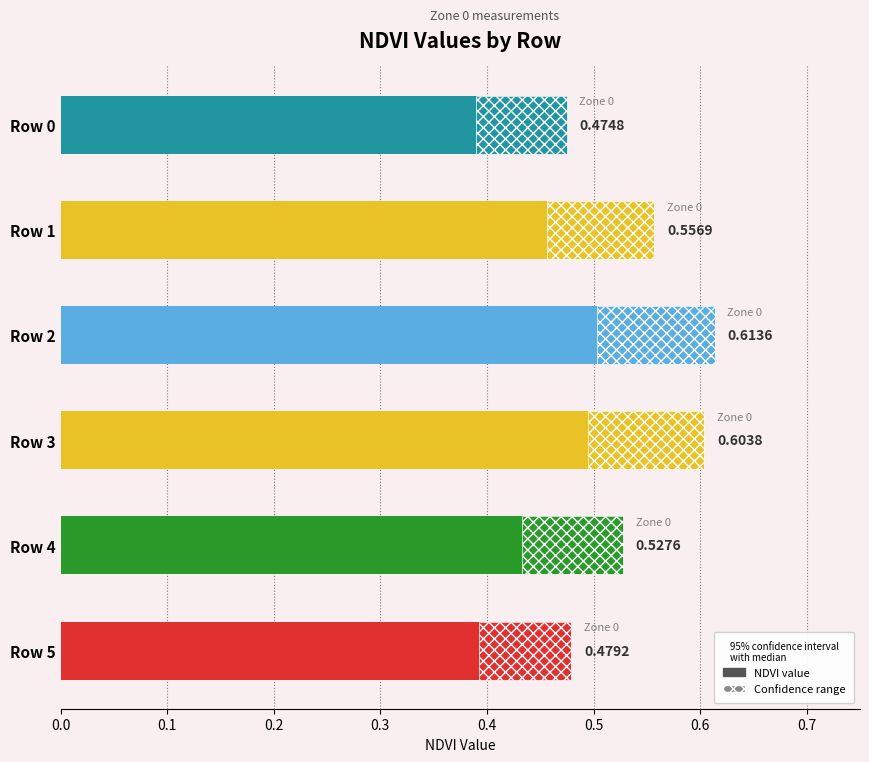

What is the maximum value shown in the chart?

0.6